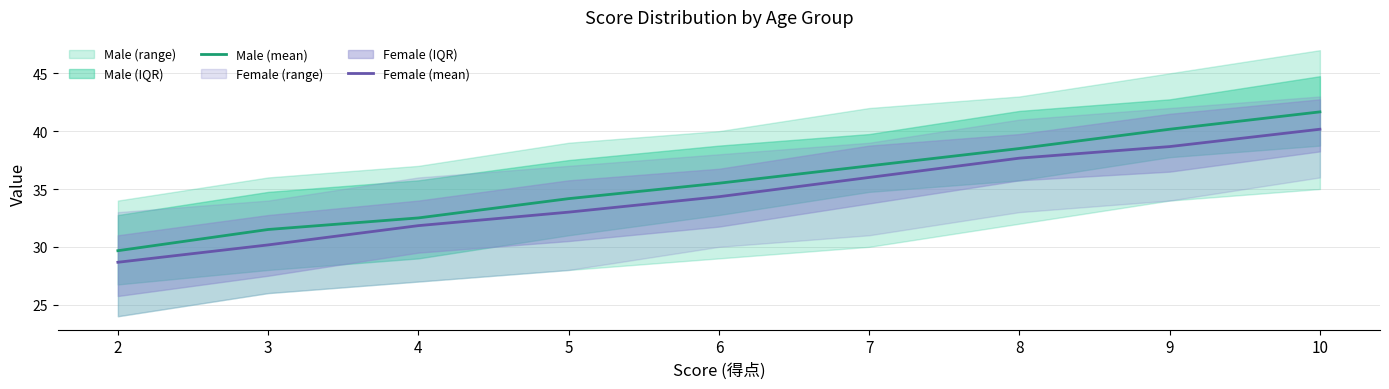

List the labels in order of Female (mean) value, smallest first.

2, 3, 4, 5, 6, 7, 8, 9, 10